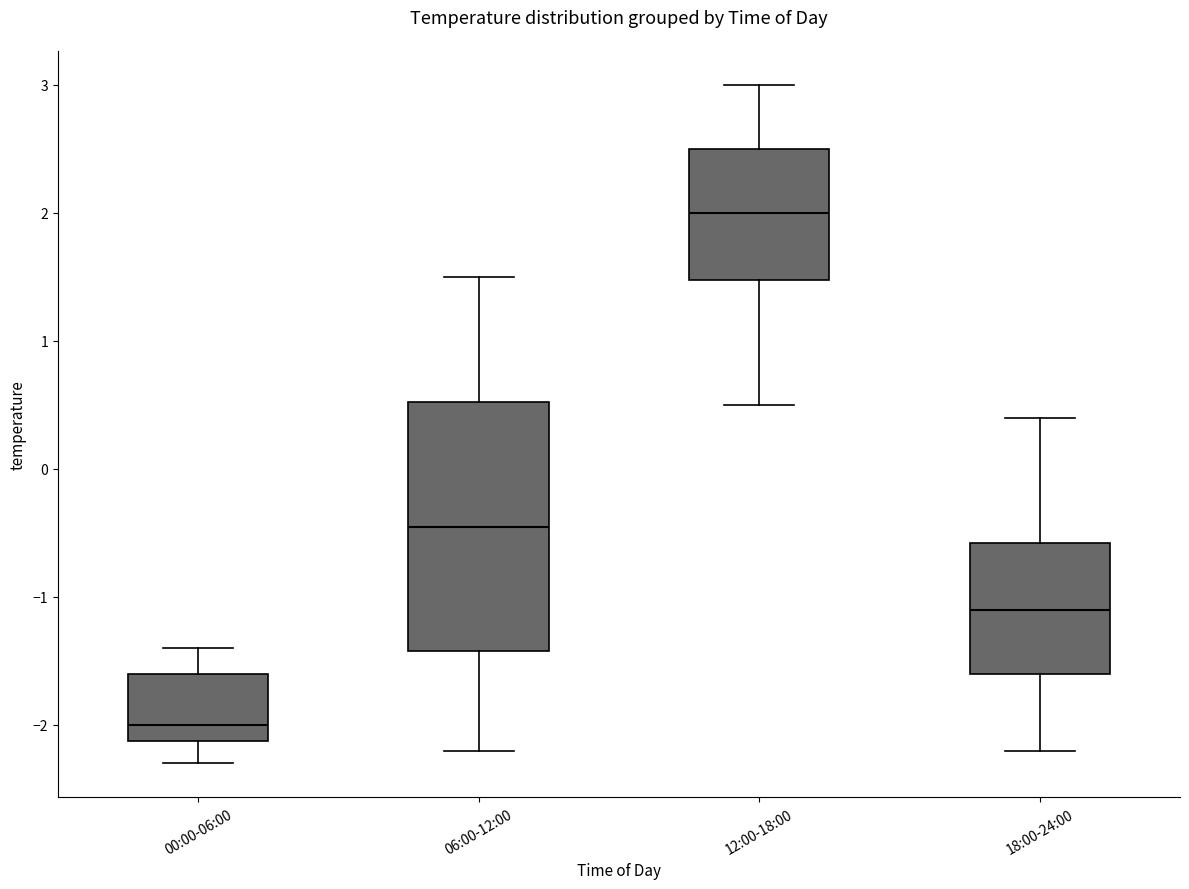

Reading left to right, transcribe this box plot: for each box, give where its median line is, the range the box spans, and where its two whiskers end, as read against the y-axis. The values are not printed on the chart, so give them approximately, as read against the axis.

00:00-06:00: median -2.0, box -2.1 to -1.6, whiskers -2.3 to -1.4
06:00-12:00: median -0.4, box -1.4 to 0.5, whiskers -2.2 to 1.5
12:00-18:00: median 2.0, box 1.5 to 2.5, whiskers 0.5 to 3.0
18:00-24:00: median -1.1, box -1.6 to -0.6, whiskers -2.2 to 0.4